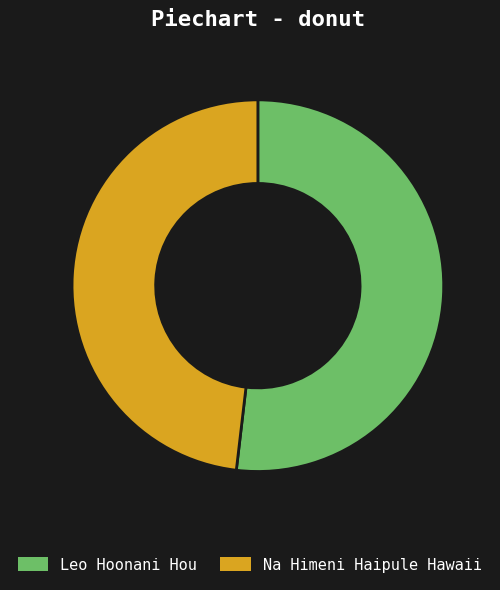

The Na Himeni Haipule Hawaii slice represents 36% of the pie. True or false?

False